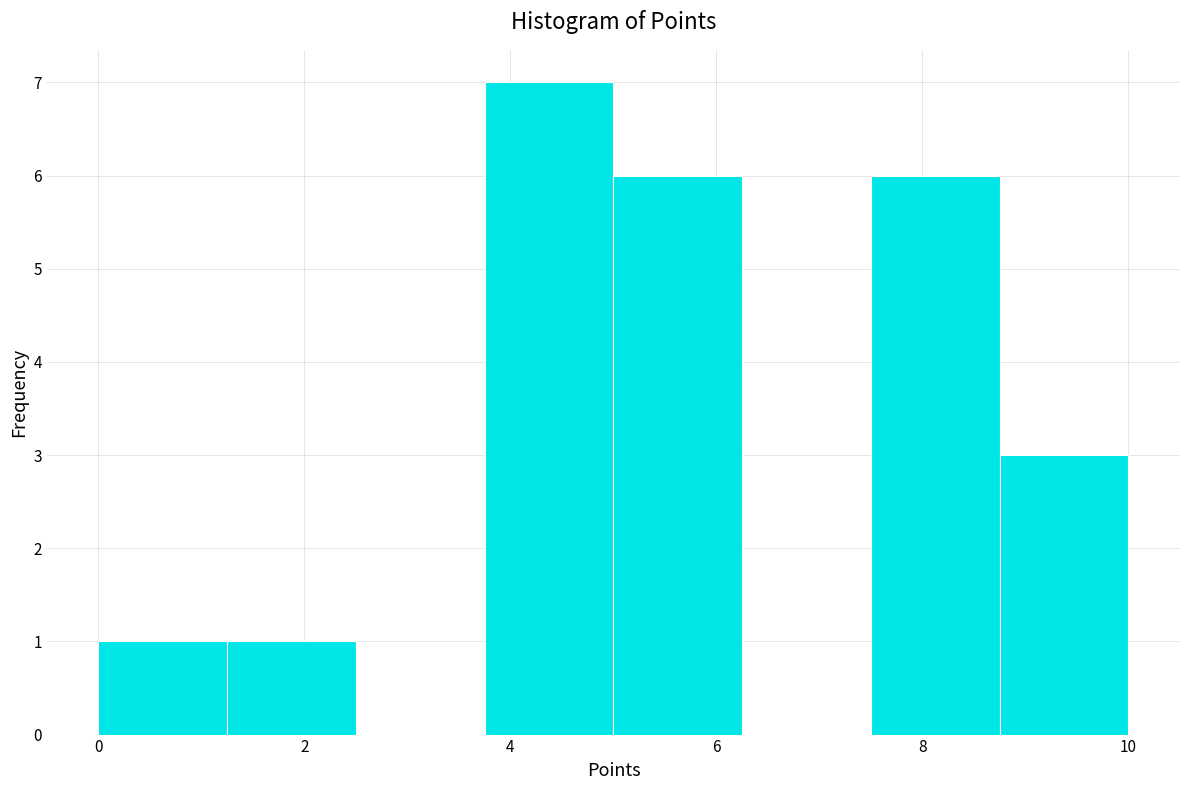

Reading left to right, transcribe this chart: for each bar, give the range it covers on the x-axis and its height. Neither the bar edges nor the heights are printed on the chart, so give them approximately, as read against the axes.

0.00 to 1.25: 1
1.25 to 2.50: 1
2.50 to 3.75: 0
3.75 to 5.00: 7
5.00 to 6.25: 6
6.25 to 7.50: 0
7.50 to 8.75: 6
8.75 to 10.00: 3